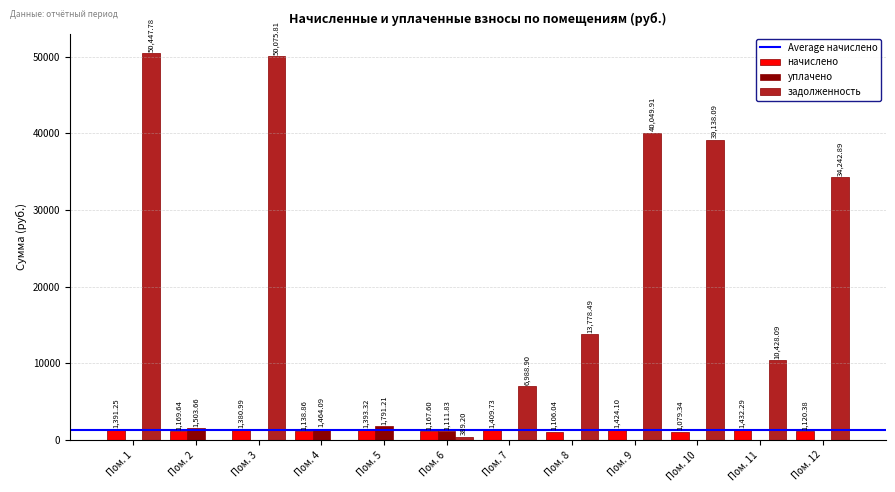

At which category is the sum across all series the highest?

Пом. 1